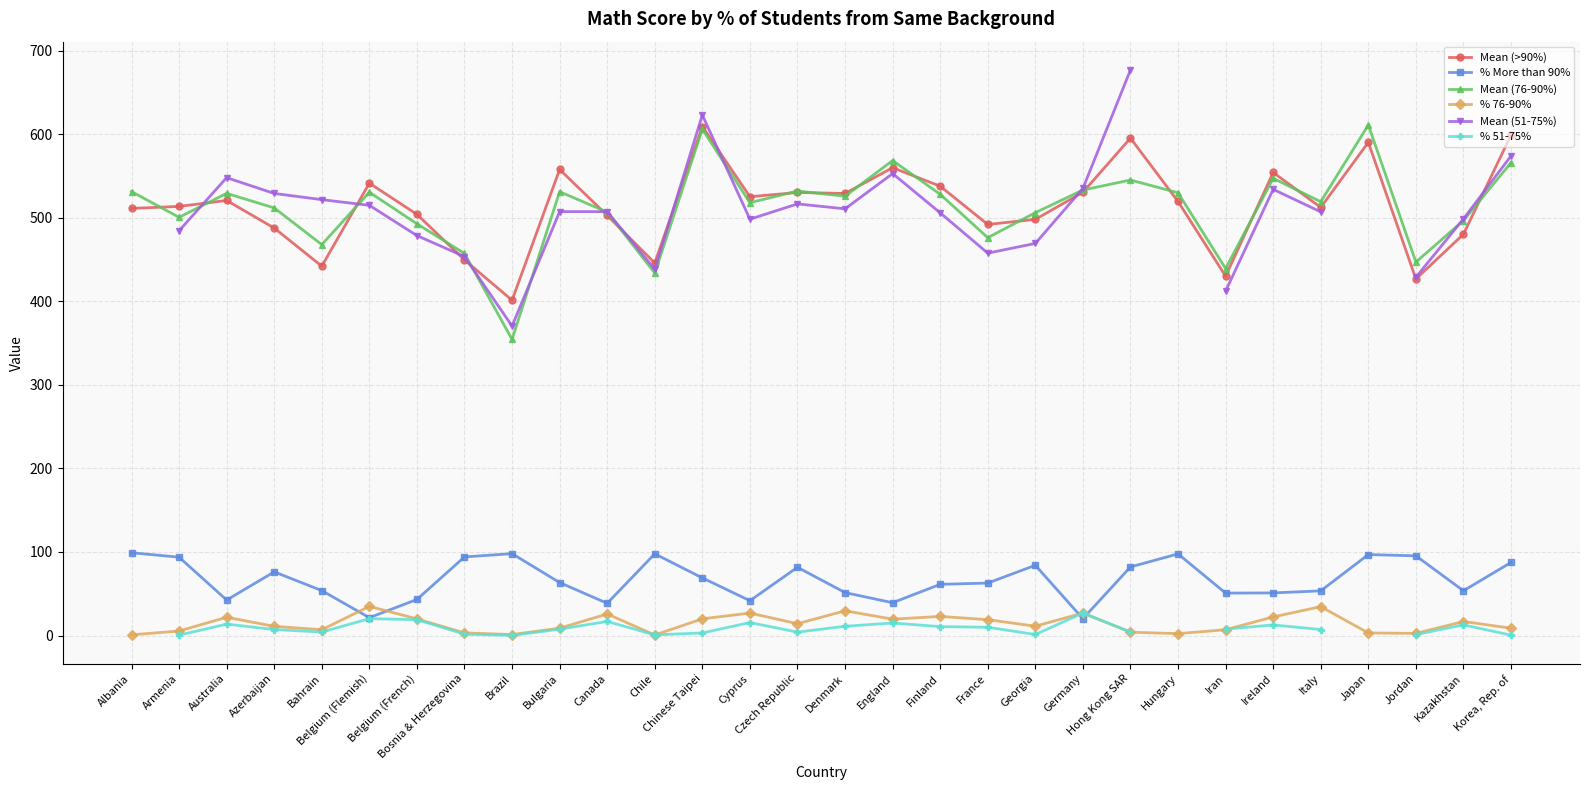

How many series are shown in this chart?

6